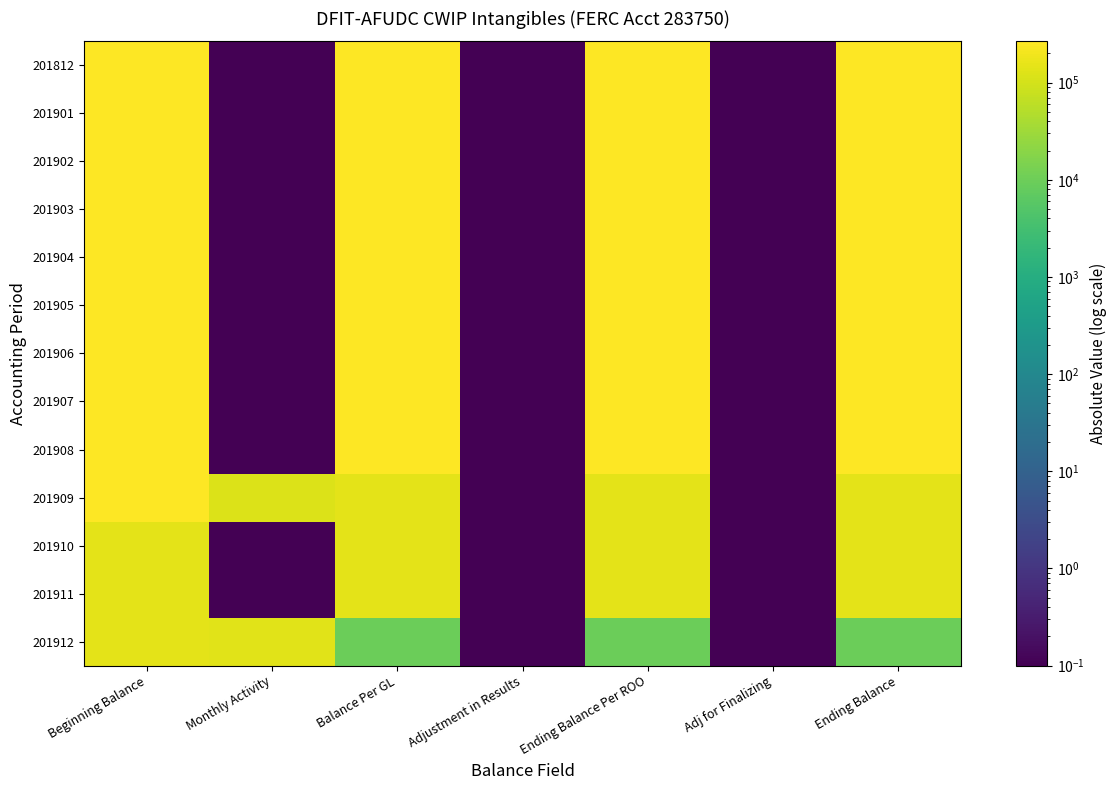

Reading right to left, list all the values displayed in this chart.

201812: Ending Balance=266005.8	Adj for Finalizing=0.1	Ending Balance Per ROO=266005.8	Adjustment in Results=0.1	Balance Per GL=266005.8	Monthly Activity=0.1	Beginning Balance=266005.8
201901: Ending Balance=266005.8	Adj for Finalizing=0.1	Ending Balance Per ROO=266005.8	Adjustment in Results=0.1	Balance Per GL=266005.8	Monthly Activity=0.1	Beginning Balance=266005.8
201902: Ending Balance=266005.8	Adj for Finalizing=0.1	Ending Balance Per ROO=266005.8	Adjustment in Results=0.1	Balance Per GL=266005.8	Monthly Activity=0.1	Beginning Balance=266005.8
201903: Ending Balance=266005.8	Adj for Finalizing=0.1	Ending Balance Per ROO=266005.8	Adjustment in Results=0.1	Balance Per GL=266005.8	Monthly Activity=0.1	Beginning Balance=266005.8
201904: Ending Balance=266005.8	Adj for Finalizing=0.1	Ending Balance Per ROO=266005.8	Adjustment in Results=0.1	Balance Per GL=266005.8	Monthly Activity=0.1	Beginning Balance=266005.8
201905: Ending Balance=266005.8	Adj for Finalizing=0.1	Ending Balance Per ROO=266005.8	Adjustment in Results=0.1	Balance Per GL=266005.8	Monthly Activity=0.1	Beginning Balance=266005.8
201906: Ending Balance=266005.8	Adj for Finalizing=0.1	Ending Balance Per ROO=266005.8	Adjustment in Results=0.1	Balance Per GL=266005.8	Monthly Activity=0.1	Beginning Balance=266005.8
201907: Ending Balance=266005.8	Adj for Finalizing=0.1	Ending Balance Per ROO=266005.8	Adjustment in Results=0.1	Balance Per GL=266005.8	Monthly Activity=0.1	Beginning Balance=266005.8
201908: Ending Balance=266005.8	Adj for Finalizing=0.1	Ending Balance Per ROO=266005.8	Adjustment in Results=0.1	Balance Per GL=266005.8	Monthly Activity=0.1	Beginning Balance=266005.8
201909: Ending Balance=147026.8	Adj for Finalizing=0.1	Ending Balance Per ROO=147026.8	Adjustment in Results=0.1	Balance Per GL=147026.8	Monthly Activity=118979.1	Beginning Balance=266005.8
201910: Ending Balance=147026.8	Adj for Finalizing=0.1	Ending Balance Per ROO=147026.8	Adjustment in Results=0.1	Balance Per GL=147026.8	Monthly Activity=0.1	Beginning Balance=147026.8
201911: Ending Balance=147026.8	Adj for Finalizing=0.1	Ending Balance Per ROO=147026.8	Adjustment in Results=0.1	Balance Per GL=147026.8	Monthly Activity=0.1	Beginning Balance=147026.8
201912: Ending Balance=9344.8	Adj for Finalizing=0.1	Ending Balance Per ROO=9344.8	Adjustment in Results=0.1	Balance Per GL=9344.8	Monthly Activity=137682.1	Beginning Balance=147026.8